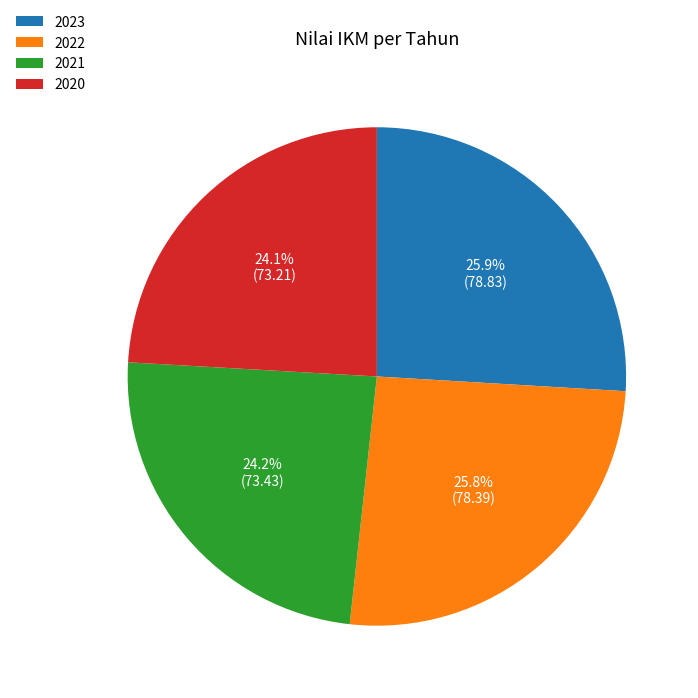

The 2023 slice represents 26% of the pie. True or false?

True